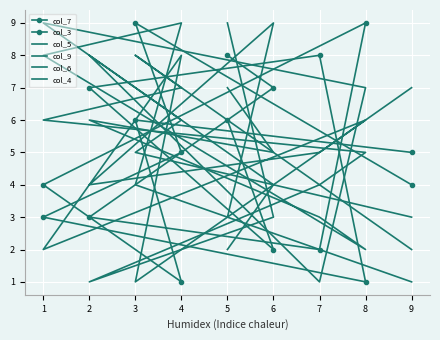

How many times do col_4 and col_7 cross each other?

3